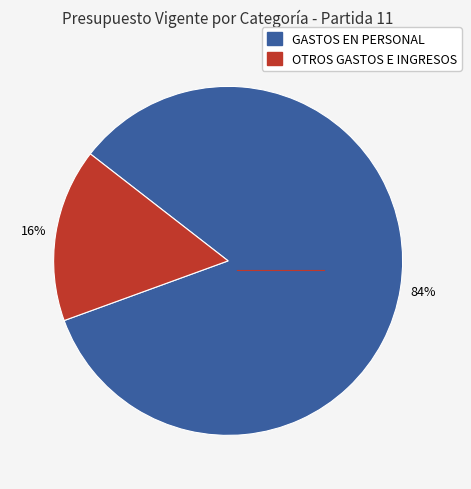

To the nearest percent, what is the average slice percentage?

50%